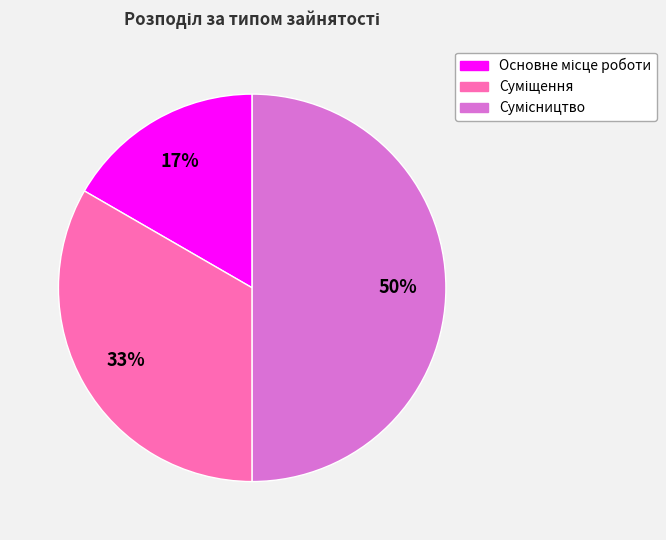

To the nearest percent, what is the difference between the largest and smallest slice percentages?

33%